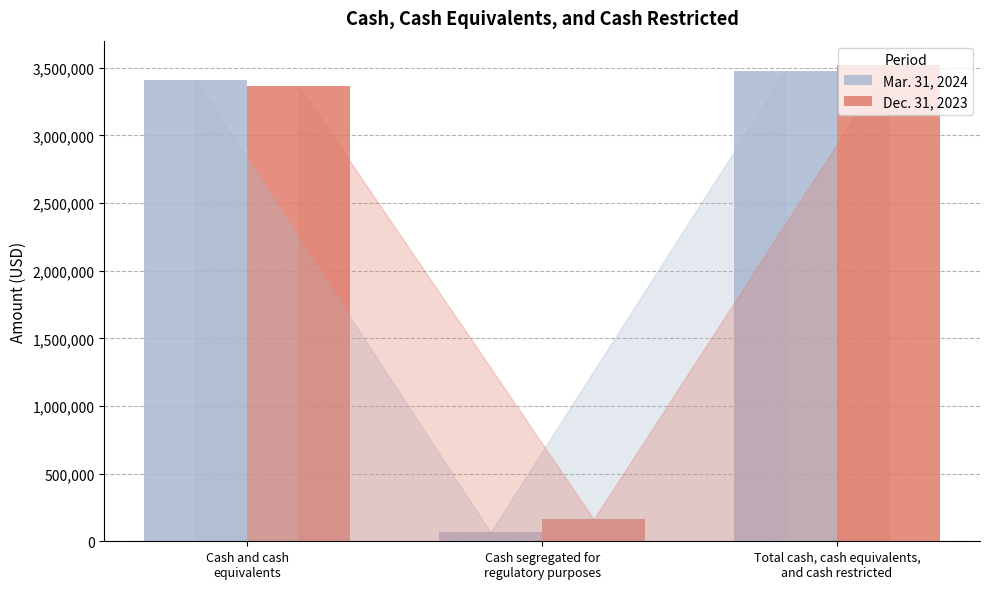

What is the label of the 2nd bar from the right?

Cash segregated for
regulatory purposes